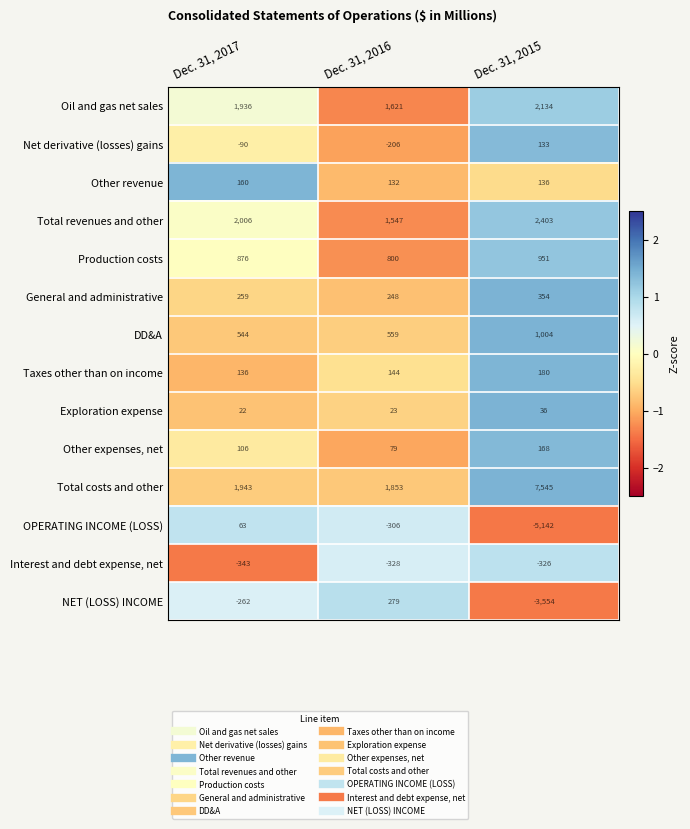

What is the sum of the Interest and debt expense, net values at Dec. 31, 2016 and Dec. 31, 2017?

-671